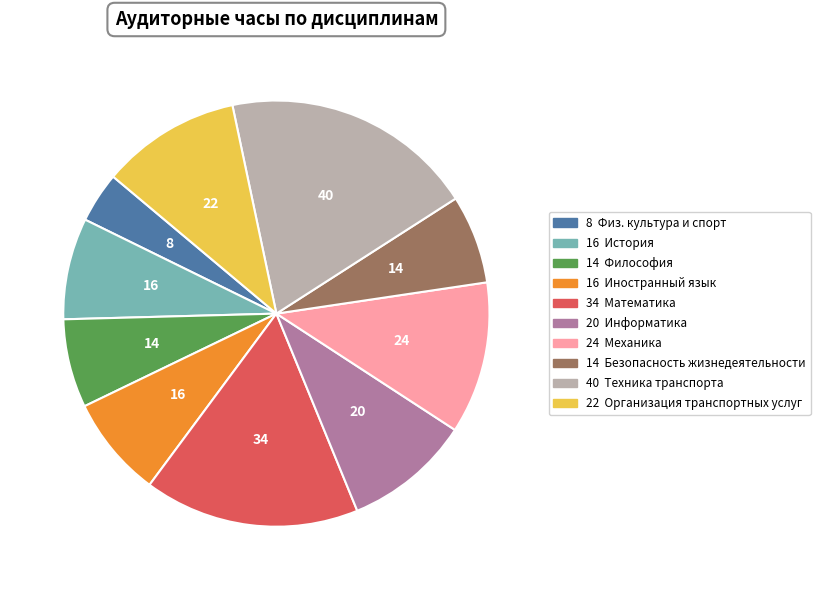

Is there a majority slice in this chart?

No